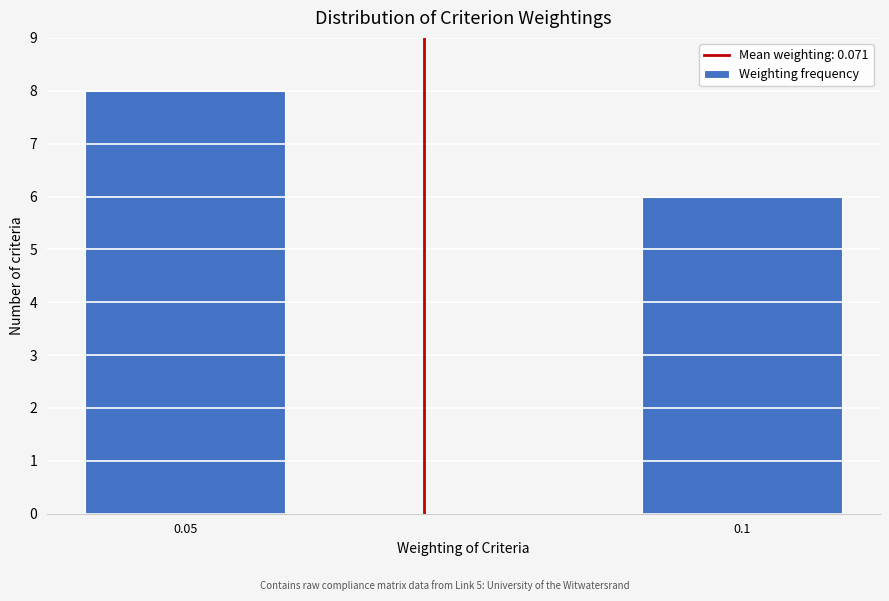

Reading left to right, list all the values displayed in this chart.

0.05=8	0.1=6